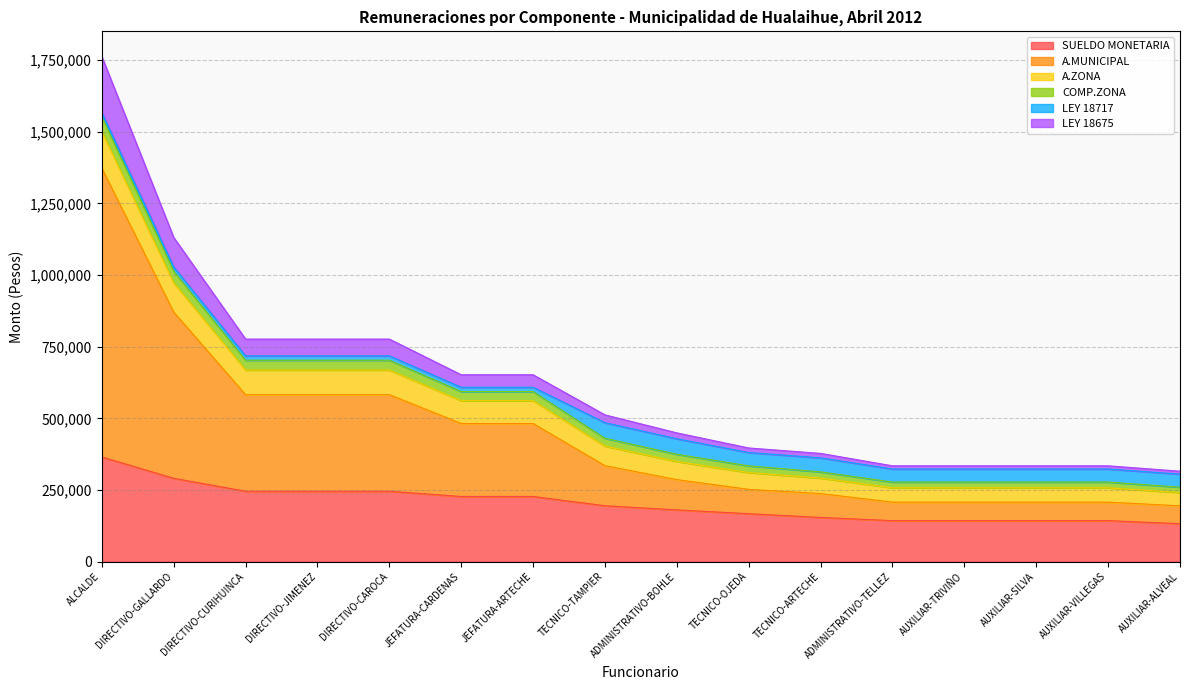

Which series has the largest total across all categories?

A.MUNICIPAL